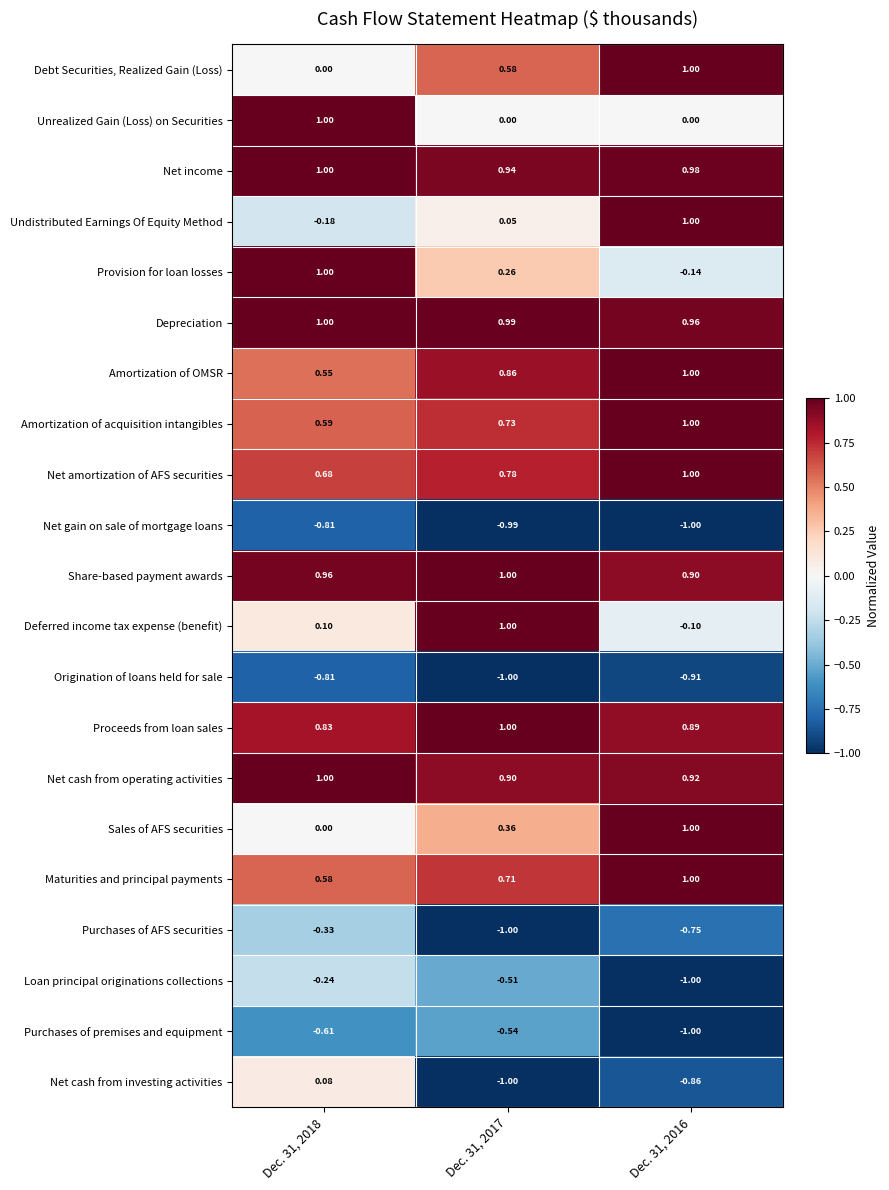

Which series has the largest total across all categories?

Depreciation